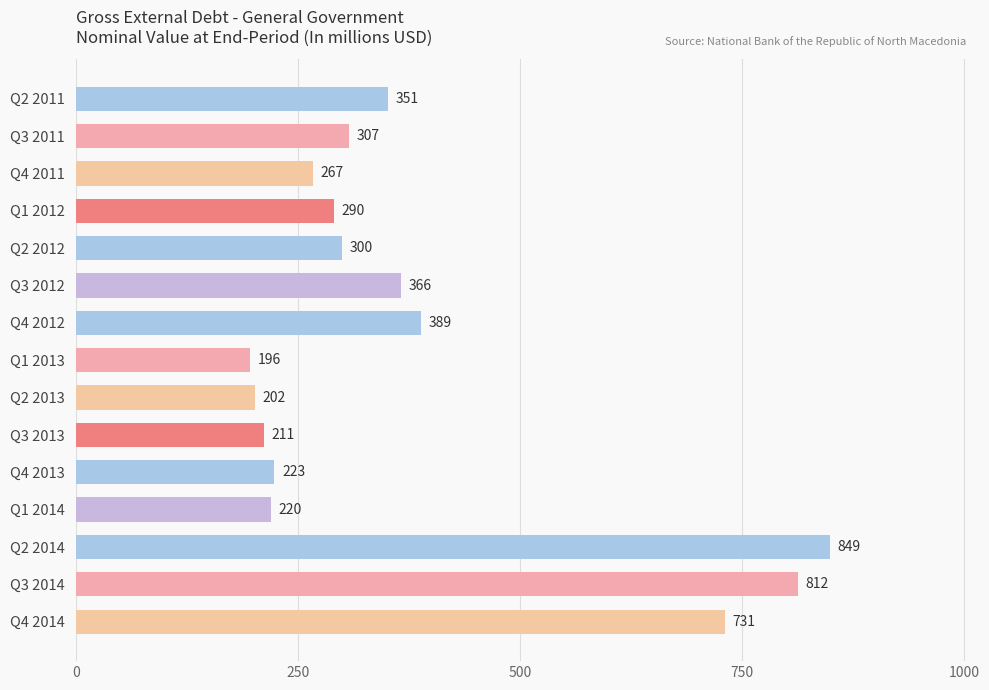

What is the label of the 8th bar from the bottom?

Q1 2013